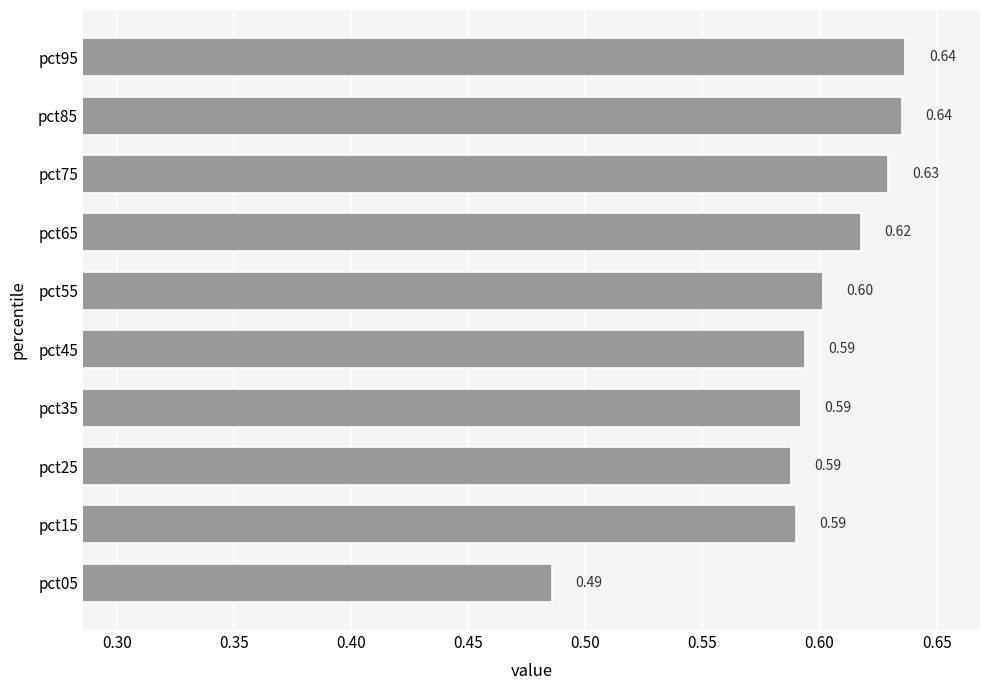

What is the sum of all values?

6.0